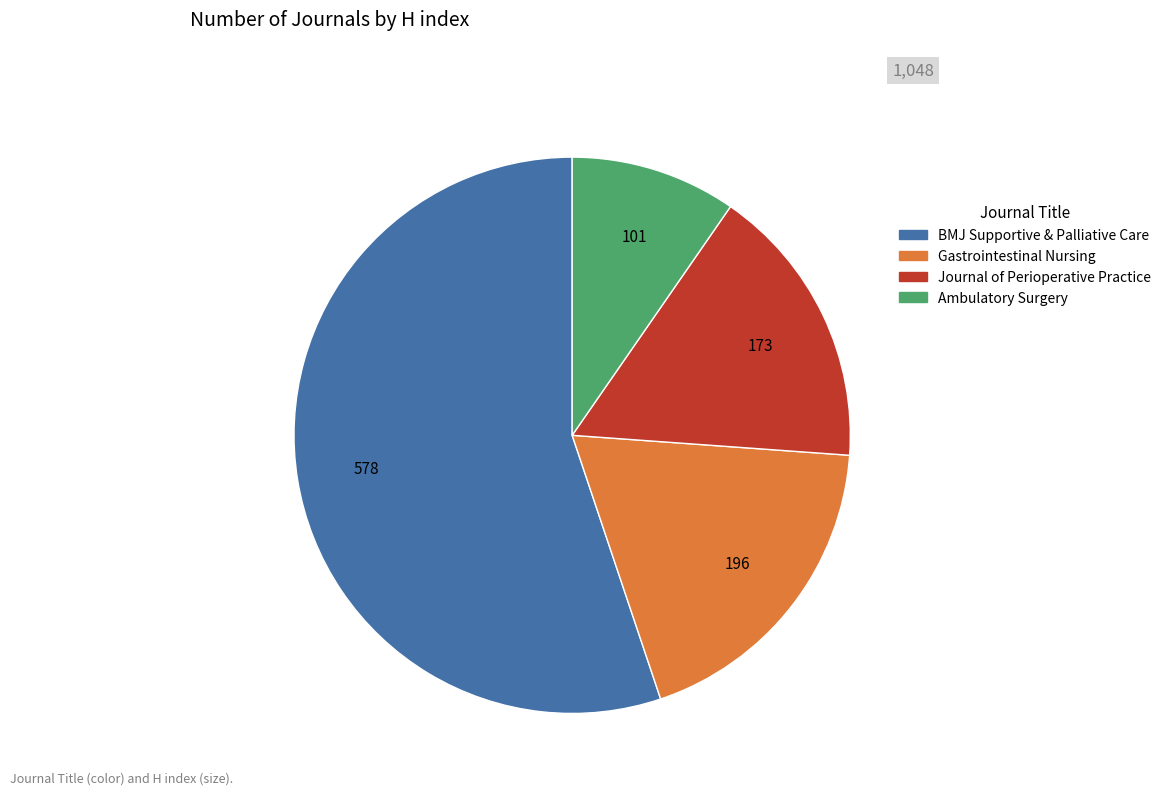

Does any single category account for the majority?

Yes